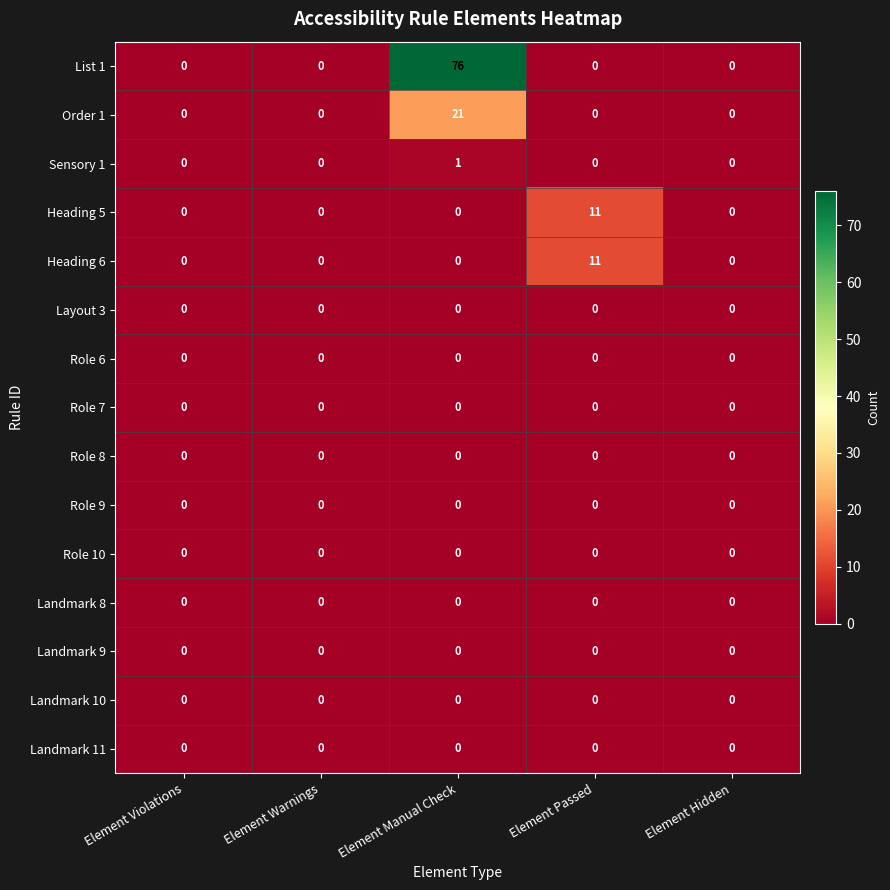

What is the total value across all series at Element Manual Check?

98